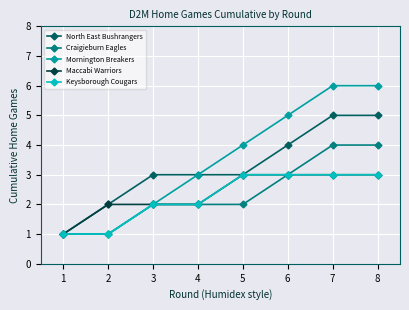

What is the maximum value shown in the chart?

6